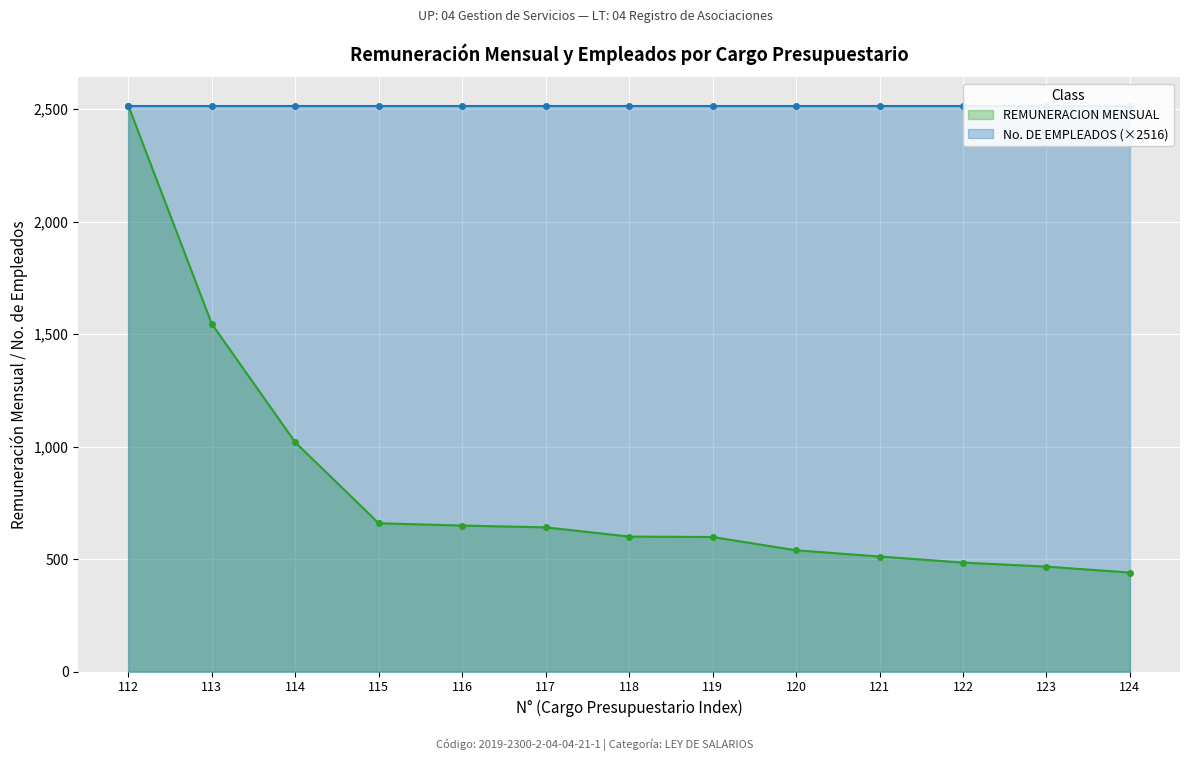

Does the chart display data point markers on the line(s)?

Yes